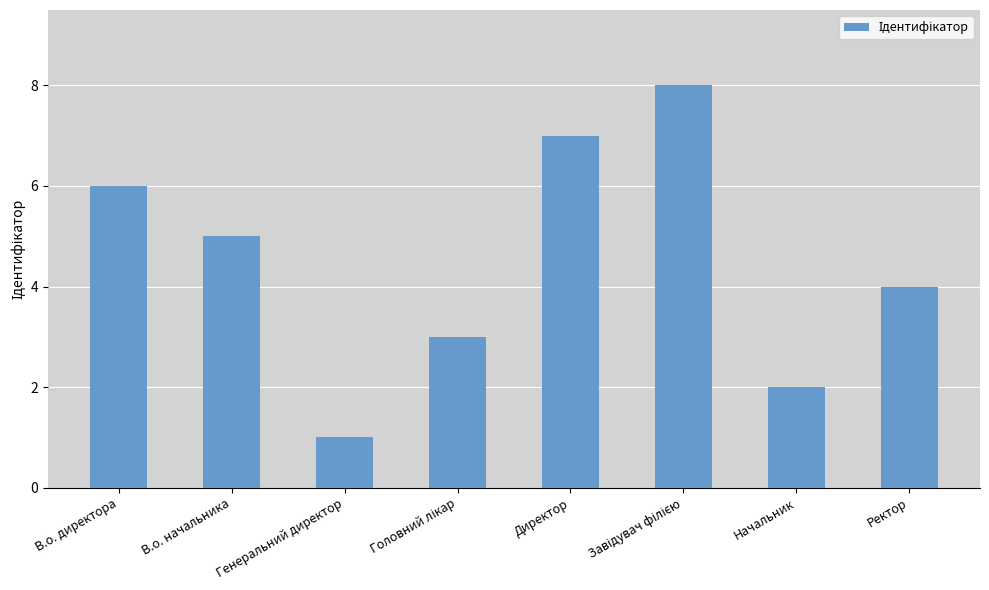

Reading left to right, extract all data points from this chart.

6	5	1	3	7	8	2	4